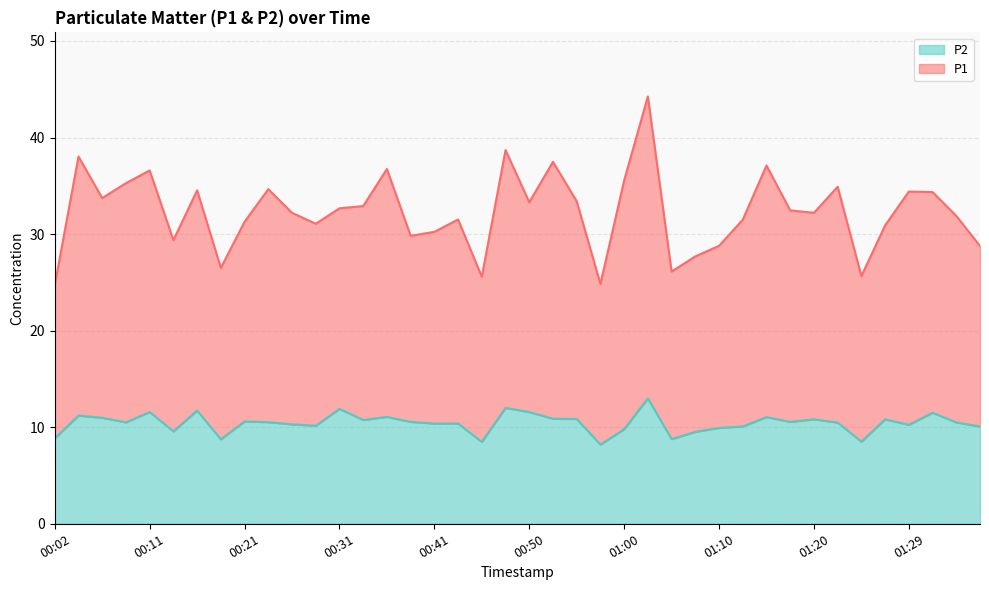

What position from the left is 00:41?

17